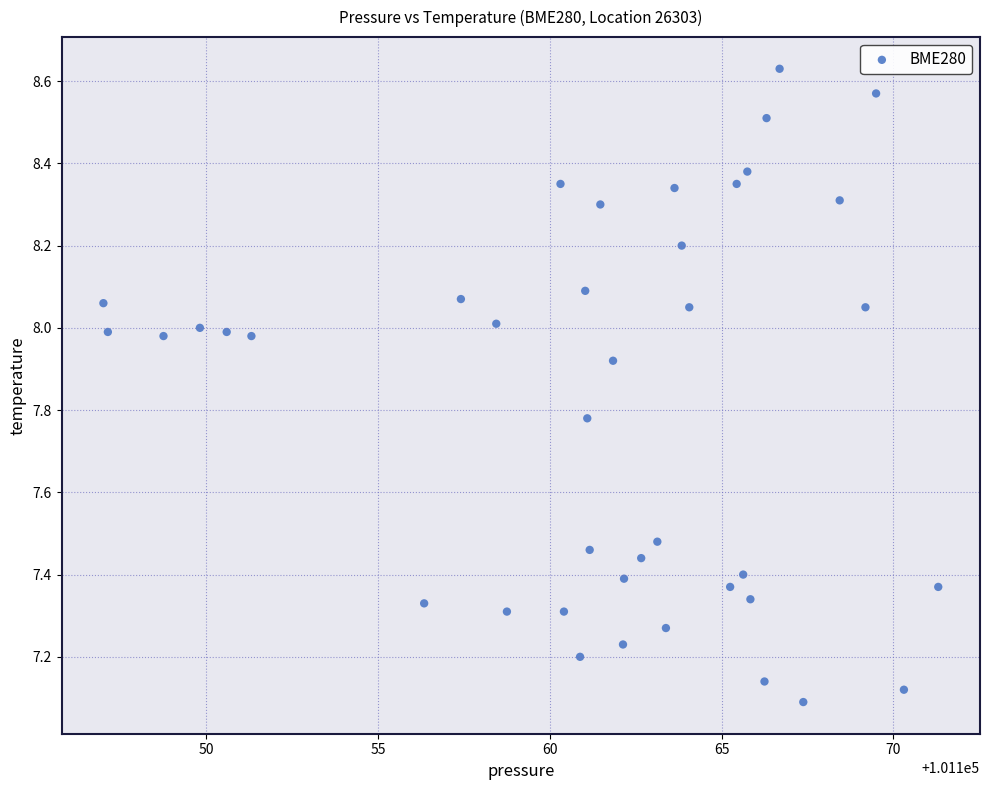

What is the range of Y values (max minus min)?

1.5